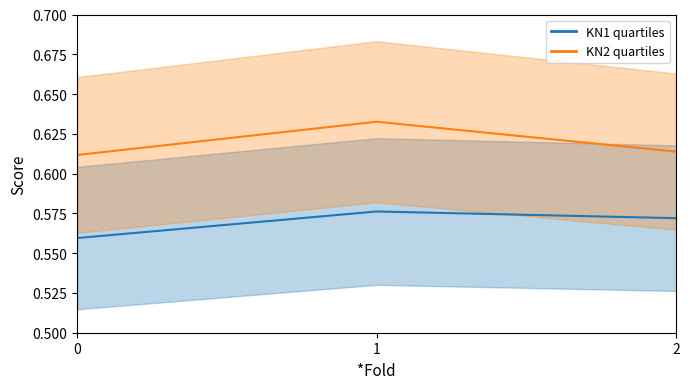

Rank the categories by KN1 value from highest to lowest.

1, 2, 0